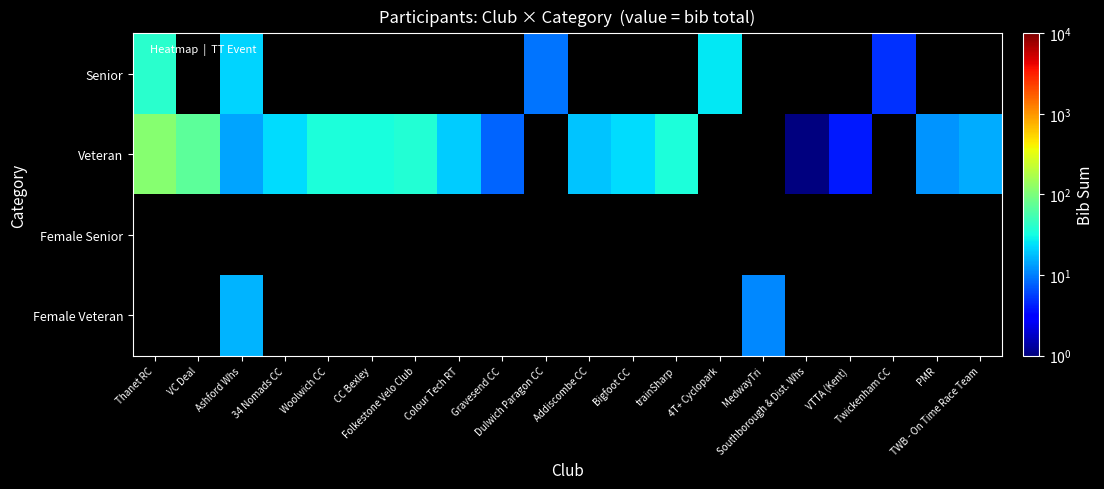

Is the value of Veteran at Woolwich CC greater than the value of Female Veteran at 4T+ Cyclopark?

No